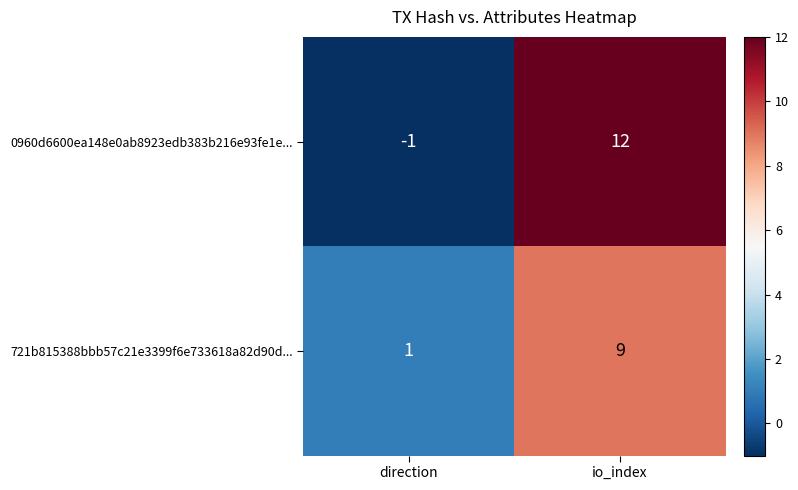

Which series has the largest total across all categories?

0960d6600ea148e0ab8923edb383b216e93fe1e...